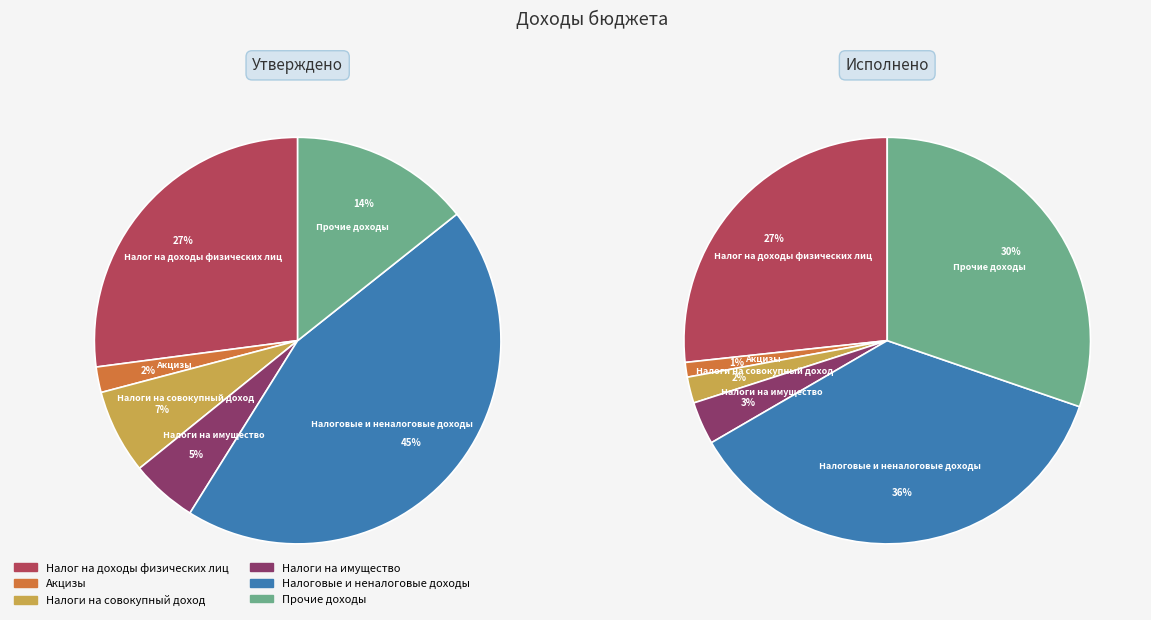

How many slices are in this pie chart?

6